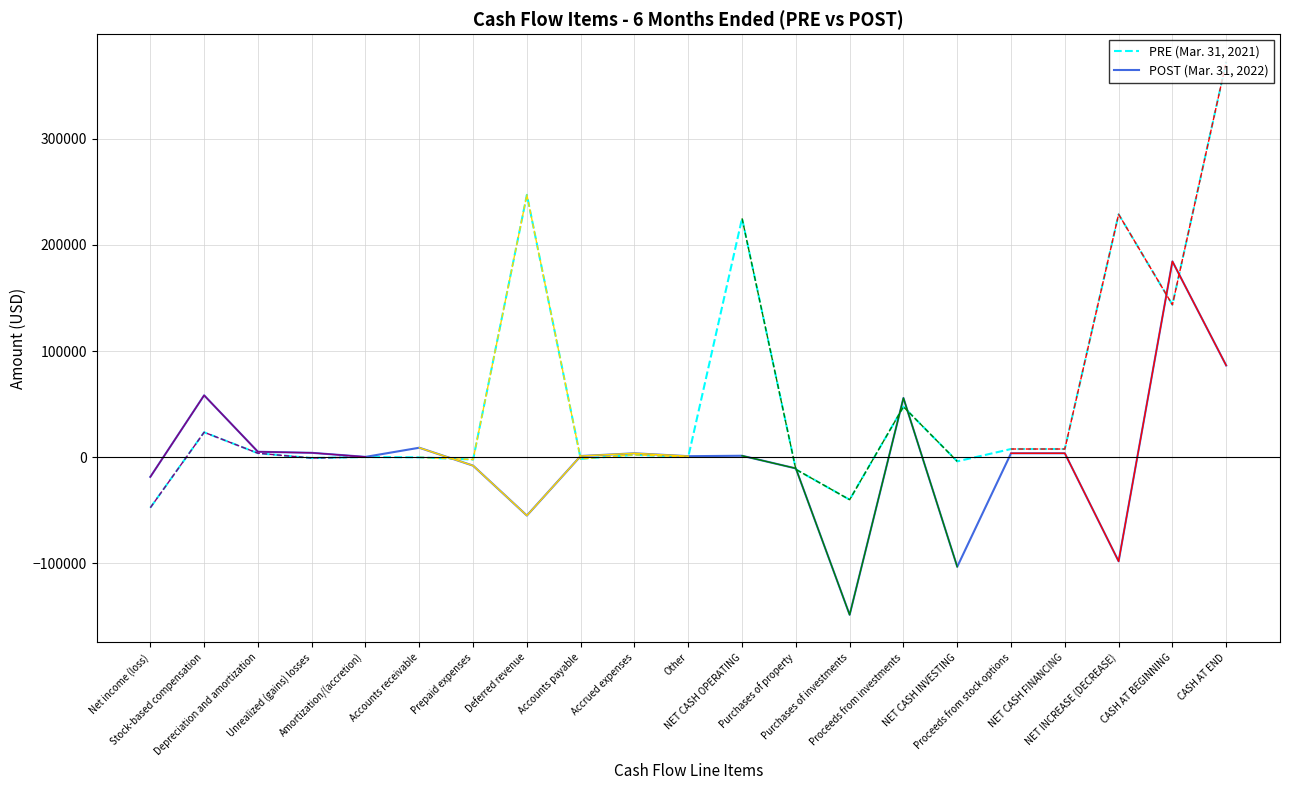

Is it true that Mar. 31, 2021 equals 82822 at NET CASH OPERATING?

False